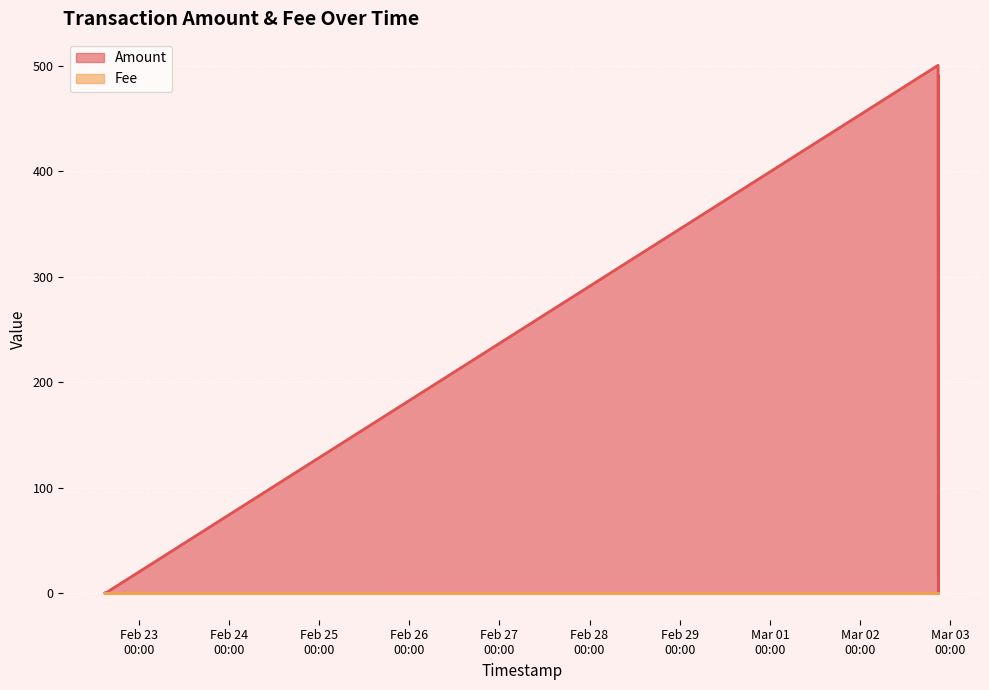

The Amount series shows -333.5 at 2024-02-22 15:06:17. True or false?

False